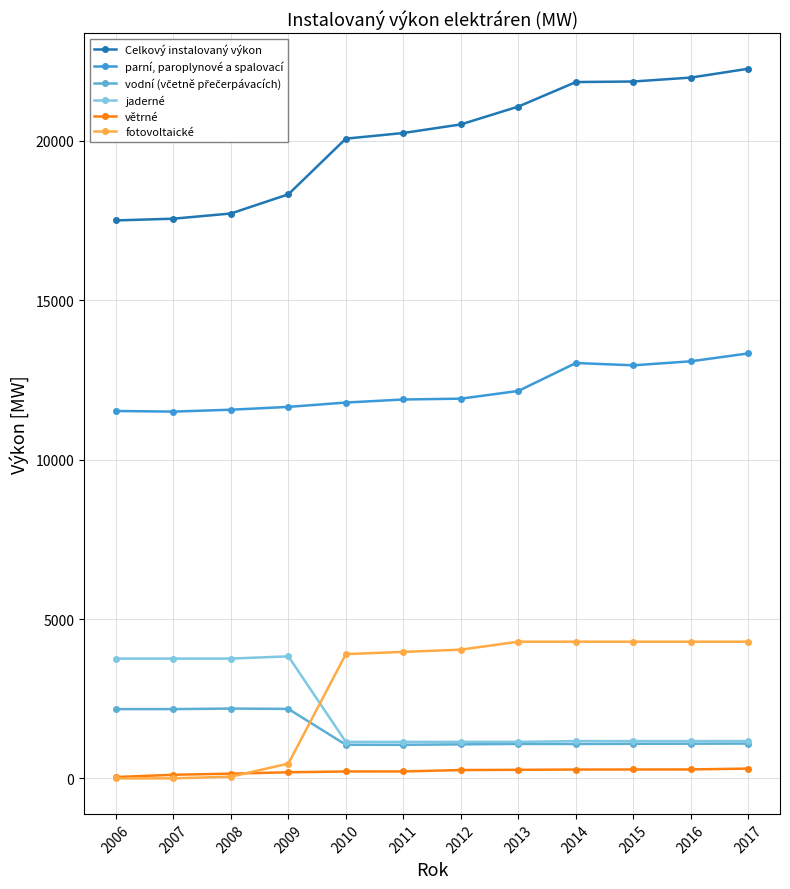

Reading left to right, list all the values displayed in this chart.

Celkový instalovaný výkon: 2006=17507.2	2007=17561.4	2008=17724.0	2009=18326.0	2010=20072.9	2011=20250.0	2012=20519.5	2013=21079.2	2014=21848.4	2015=21865.7	2016=21989.0	2017=22266.7
parní, paroplynové a spalovací: 2006=11528.0	2007=11509.0	2008=11568.0	2009=11657.0	2010=11793.0	2011=11889.0	2012=11914.9	2013=12157.6	2014=13033.0	2015=12961.1	2016=13087.5	2017=13334.8
vodní (včetně přečerpávacích): 2006=2175.0	2007=2175.0	2008=2192.0	2009=2181.0	2010=1056.1	2011=1054.6	2012=1069.2	2013=1082.7	2014=1080.4	2015=1087.5	2016=1090.2	2017=1092.7
jaderné: 2006=3760.0	2007=3760.0	2008=3760.0	2009=3830.0	2010=1146.5	2011=1146.5	2012=1146.5	2013=1146.5	2014=1171.5	2015=1171.5	2016=1171.5	2017=1171.5
větrné: 2006=44.0	2007=114.0	2008=150.0	2009=193.0	2010=217.8	2011=218.9	2012=263.0	2013=270.0	2014=278.1	2015=280.6	2016=282.0	2017=308.2
fotovoltaické: 2006=0.2	2007=3.4	2008=54.0	2009=465.0	2010=3900.0	2011=3970.0	2012=4040.0	2013=4290.0	2014=4290.0	2015=4290.0	2016=4290.0	2017=4290.0